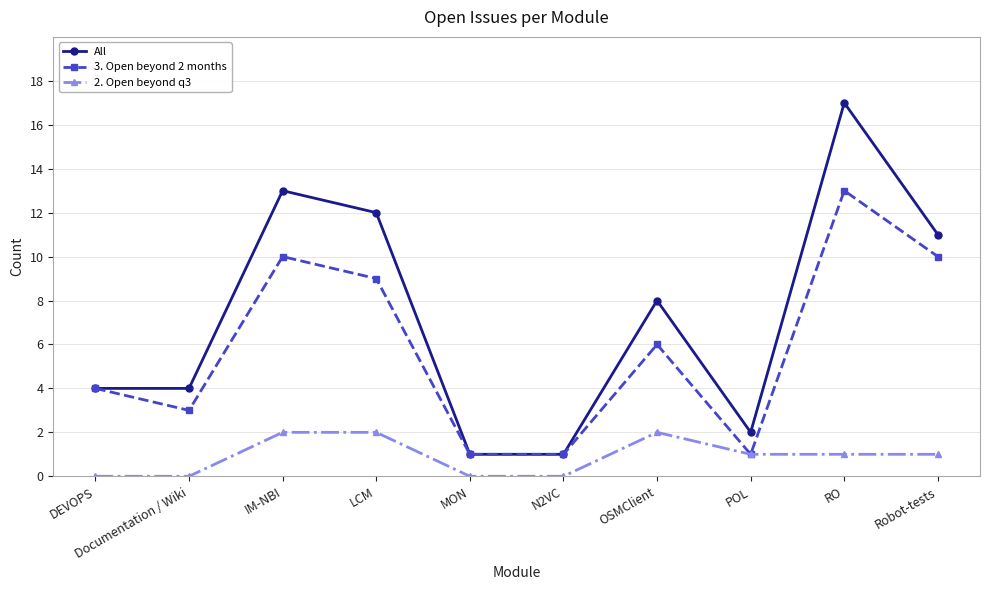

What is the sum of all 3. Open beyond 2 months values?

58